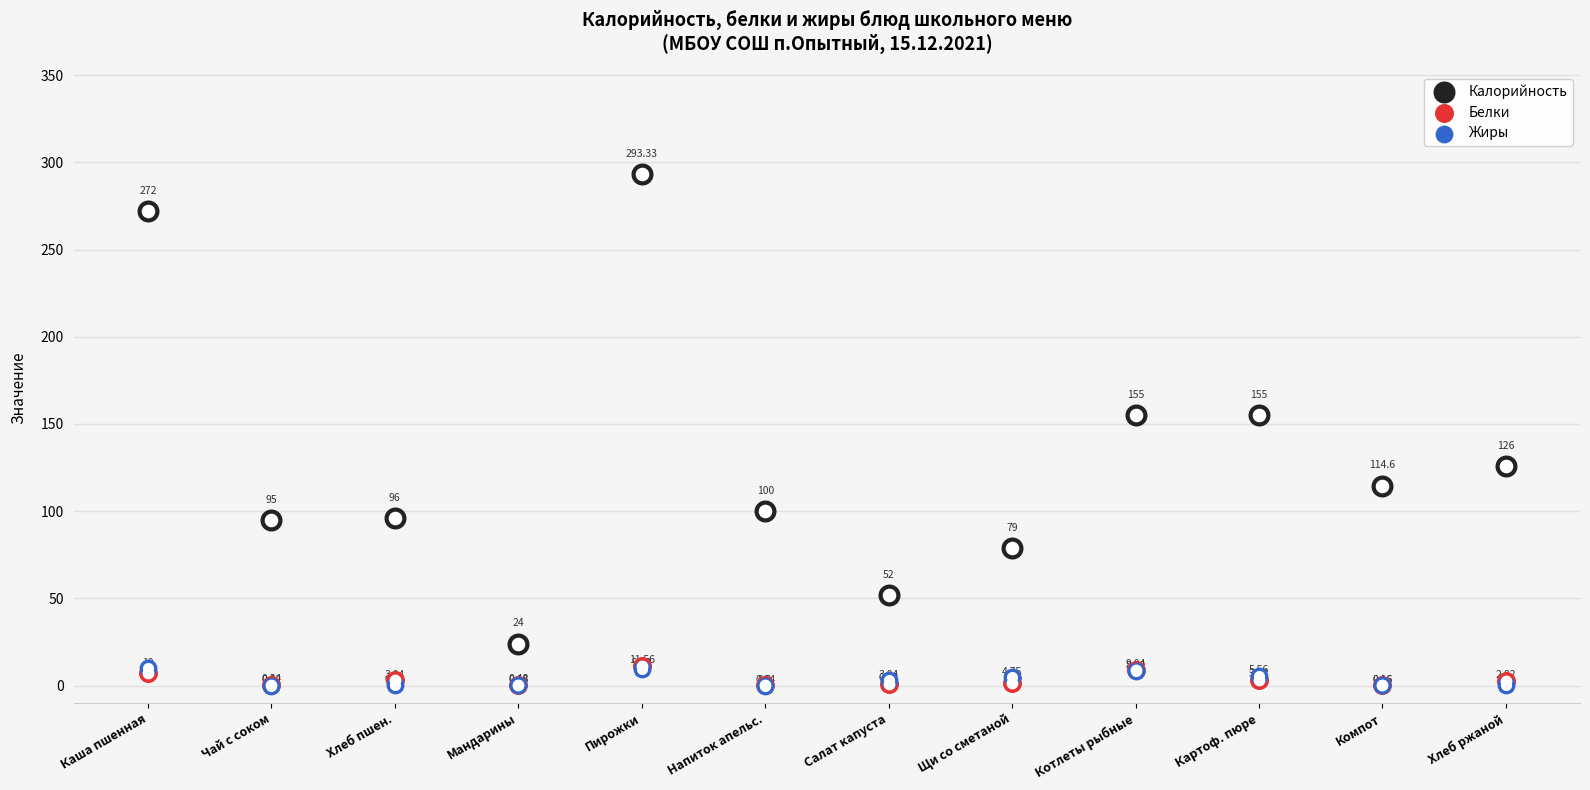

At how many categories does at least one series exceed 288?

1